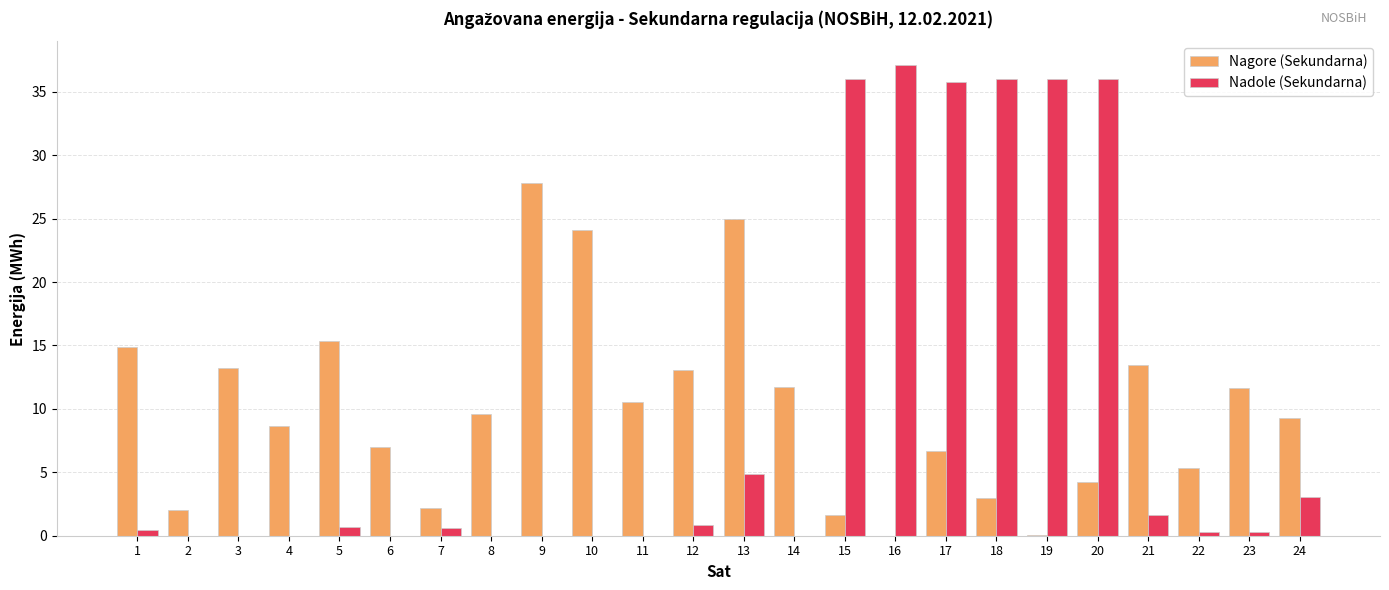

Which series changed the most between 8 and 9?

Nagore (Sekundarna)